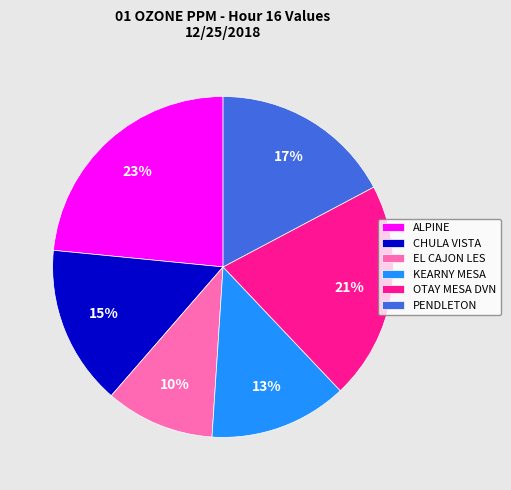

Is there any slice that represents more than half of the pie?

No